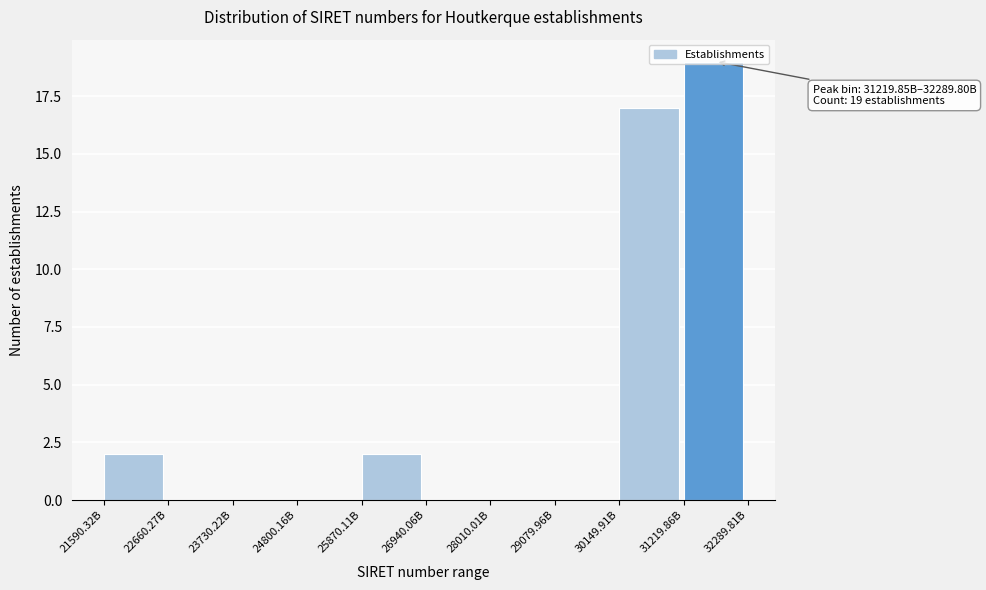

What is the greatest value displayed?

19